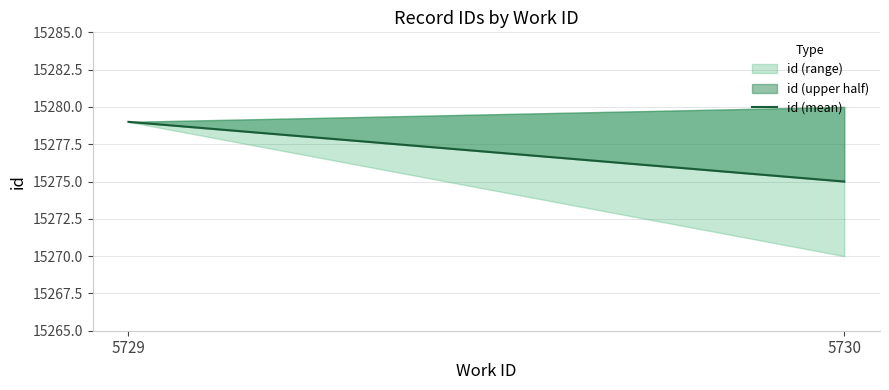

Count the values in the range 15275 to 15279.

2